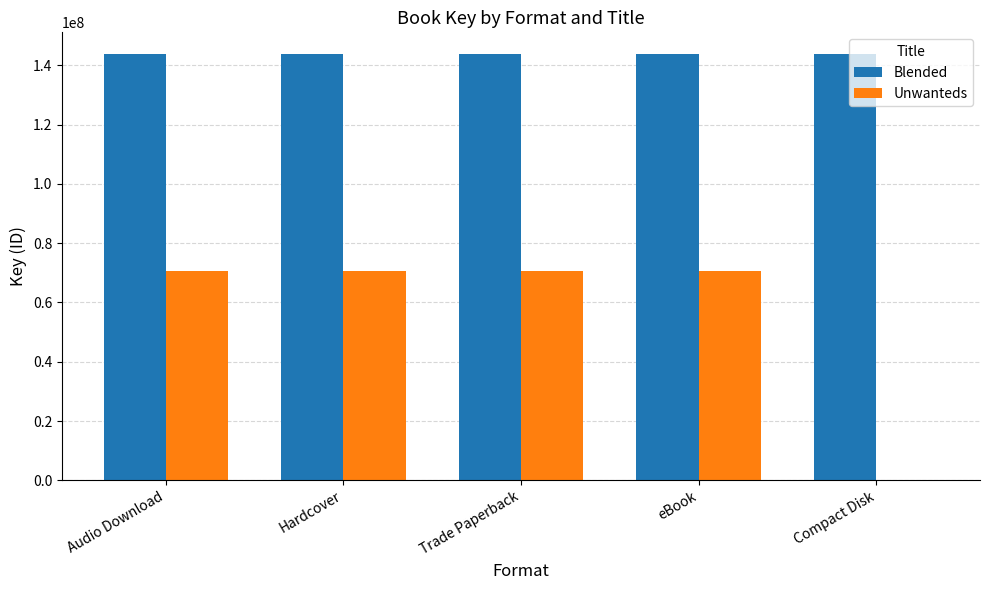

What is the maximum value shown in the chart?

143940063